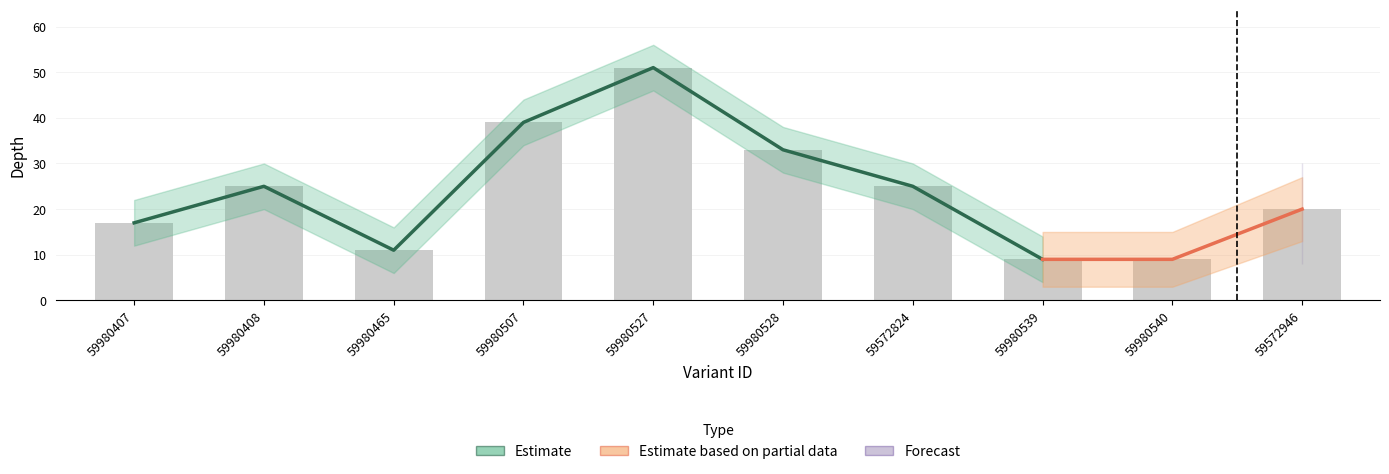

Are the bars horizontal?

No